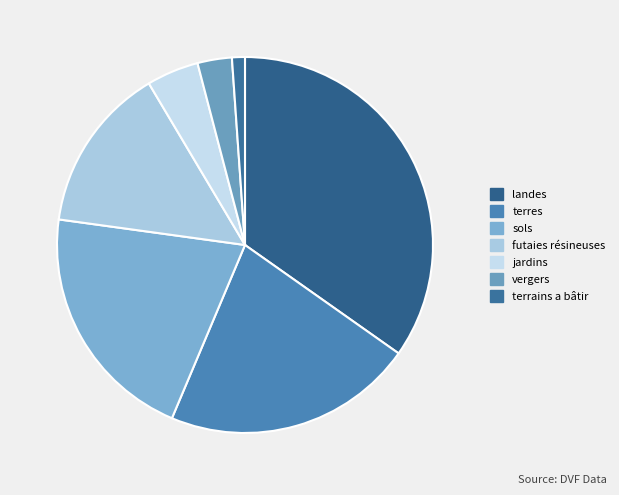

Count the number of slices in the pie.

7